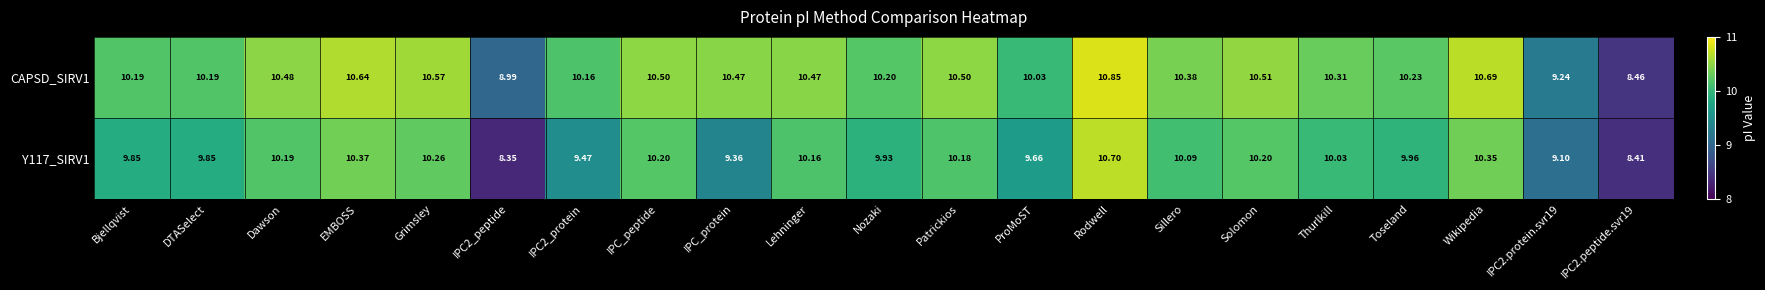

At which label does Y117_SIRV1 first exceed 10?

Dawson